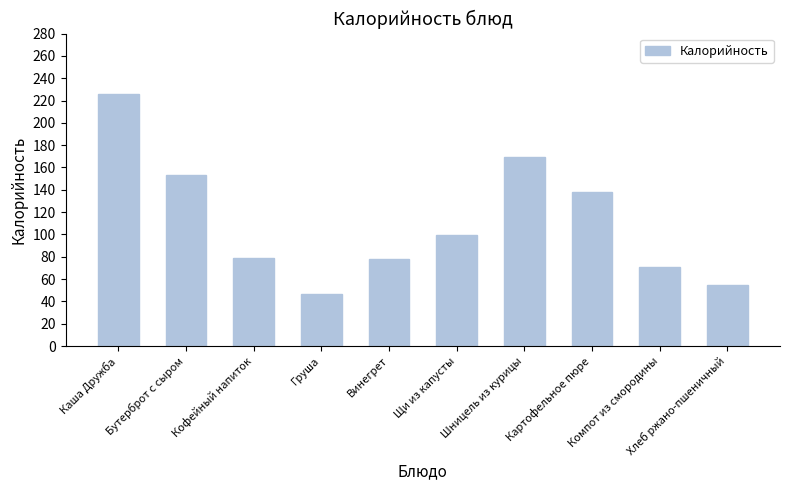

What is the sum of all values?

1115.4